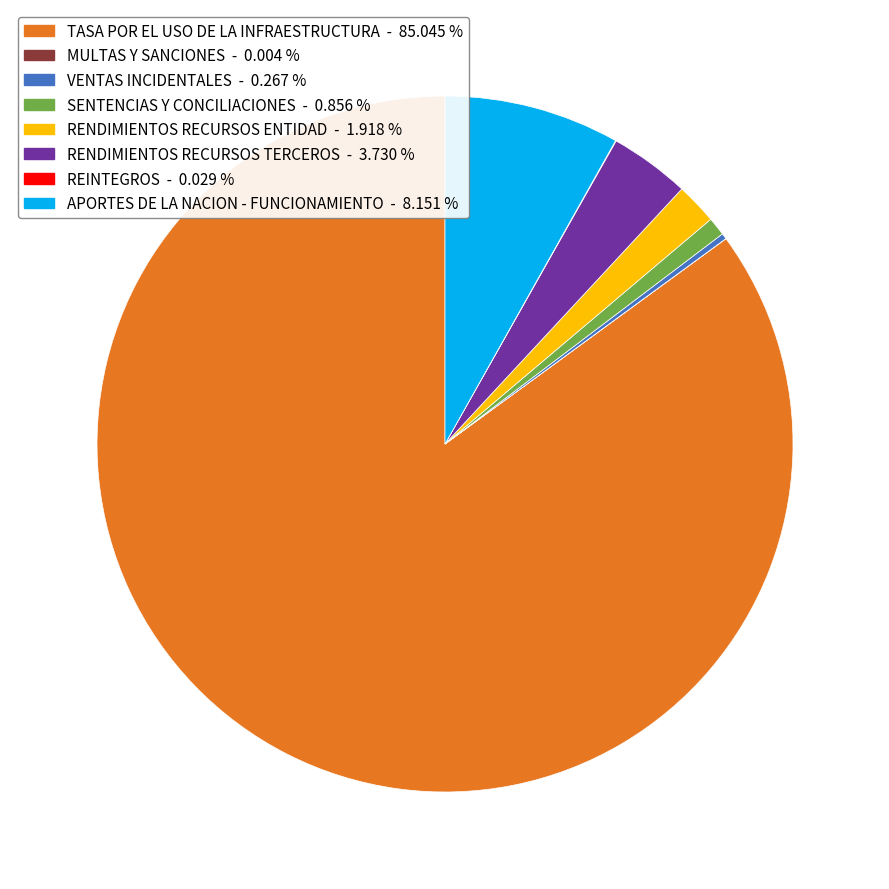

Which category has the biggest portion of the pie?

TASA POR EL USO DE LA INFRAESTRUCTURA